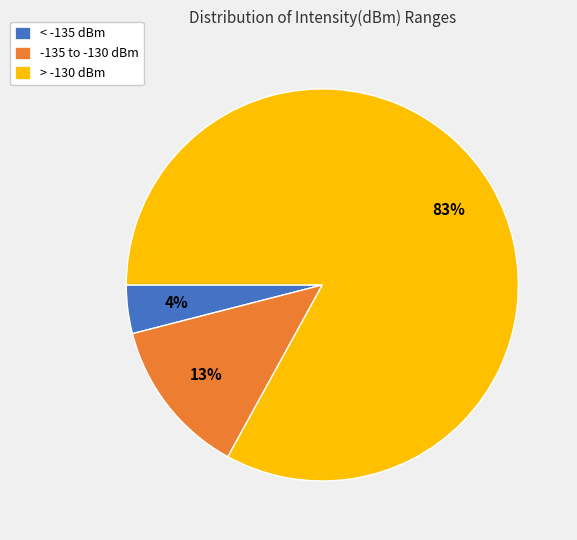

To the nearest percent, what is the difference between the largest and smallest slice percentages?

79%